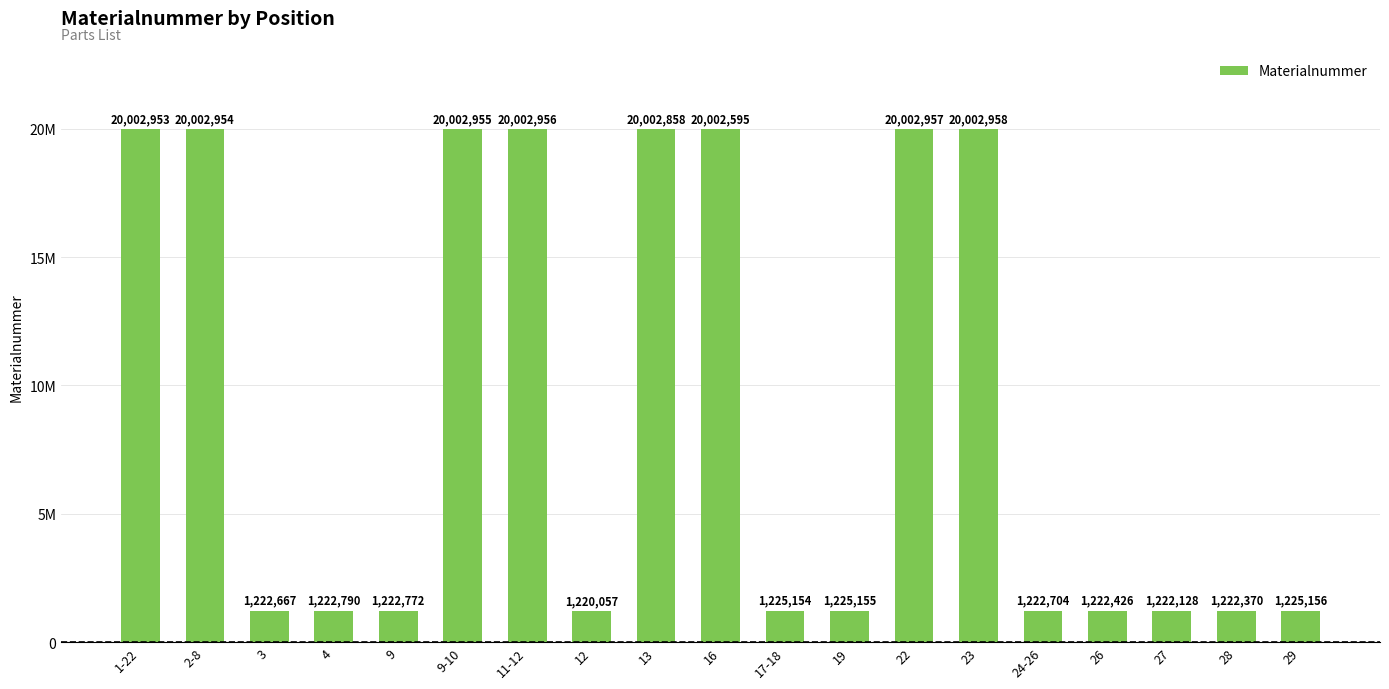

Rank the categories by value from lowest to highest.

12, 27, 28, 26, 3, 24-26, 9, 4, 17-18, 19, 29, 16, 13, 1-22, 2-8, 9-10, 11-12, 22, 23